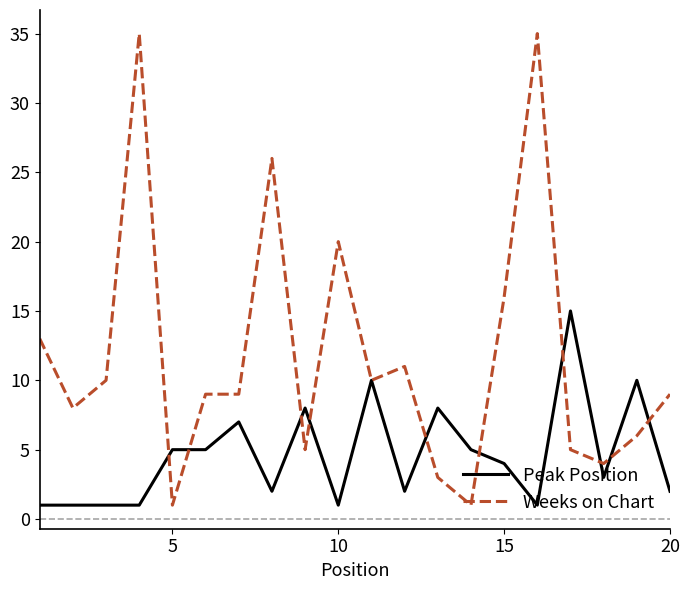

Which series has the largest total across all categories?

Weeks on Chart